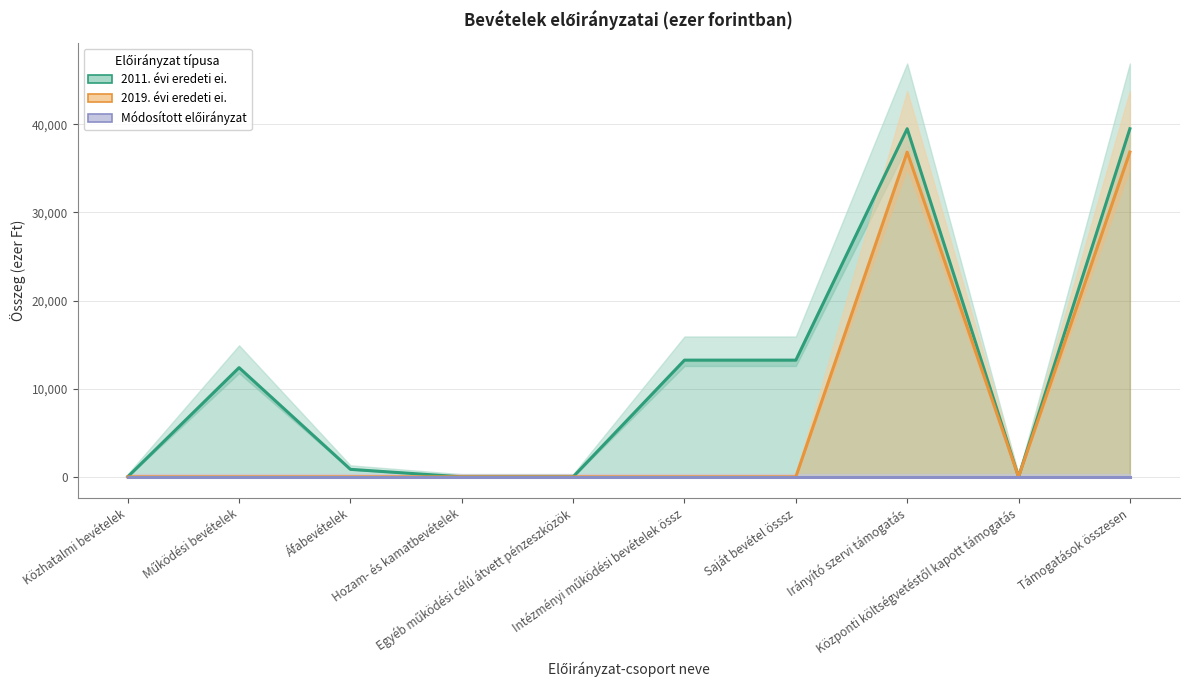

How many series are shown in this chart?

3